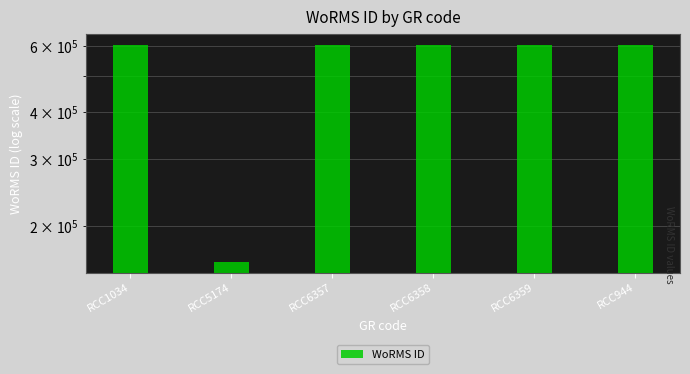

What position from the right is RCC944?

1